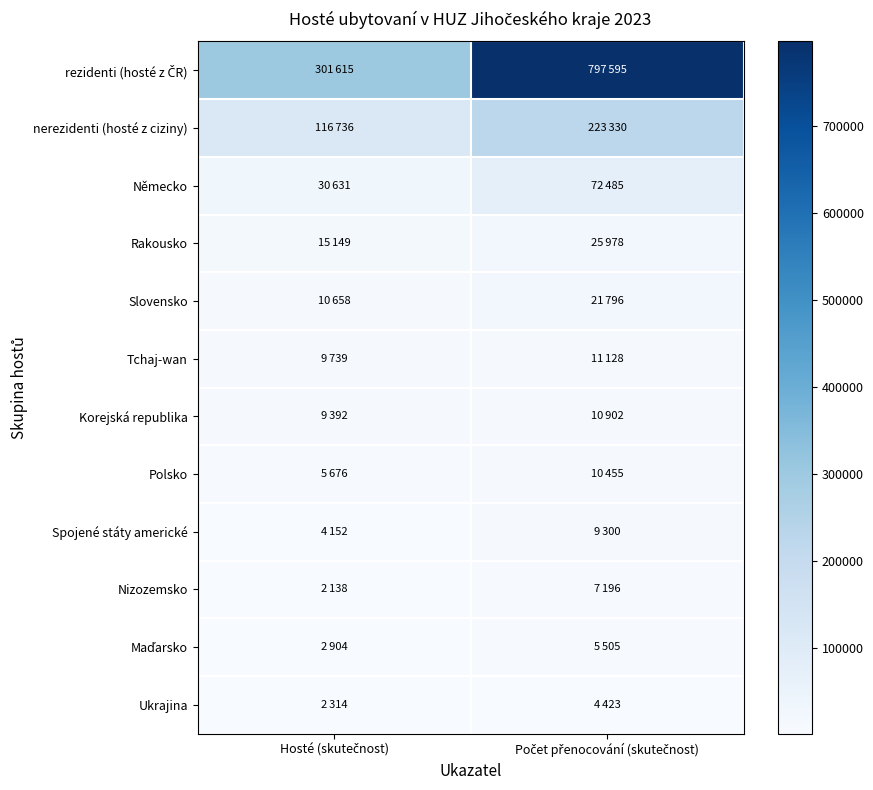

What is the smallest value displayed?

2138